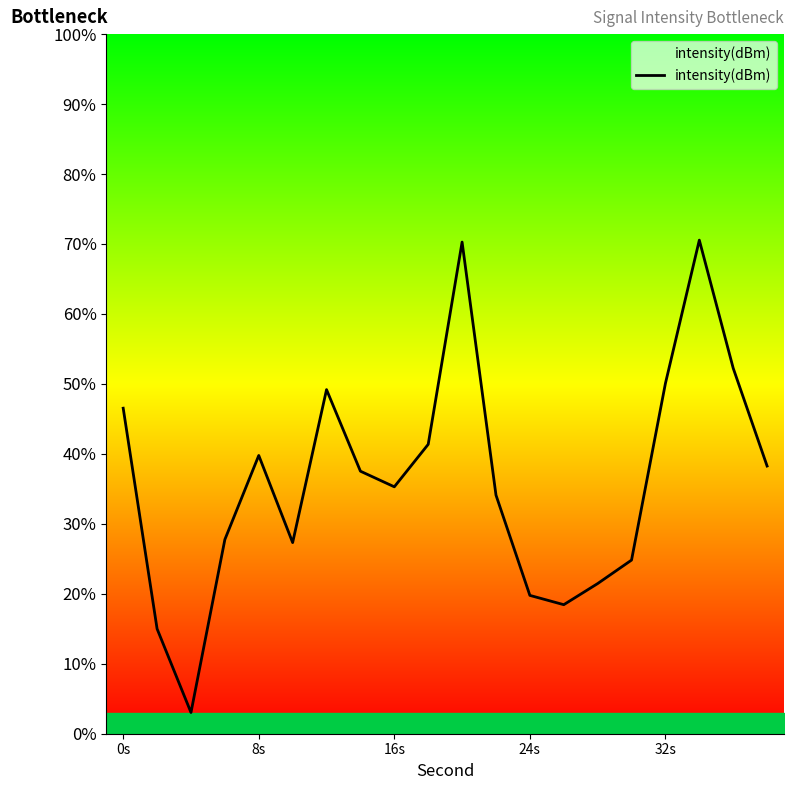

What is the difference between the maximum and minimum values?

67.5